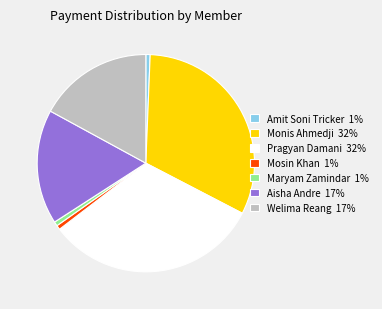

Count the number of slices in the pie.

7